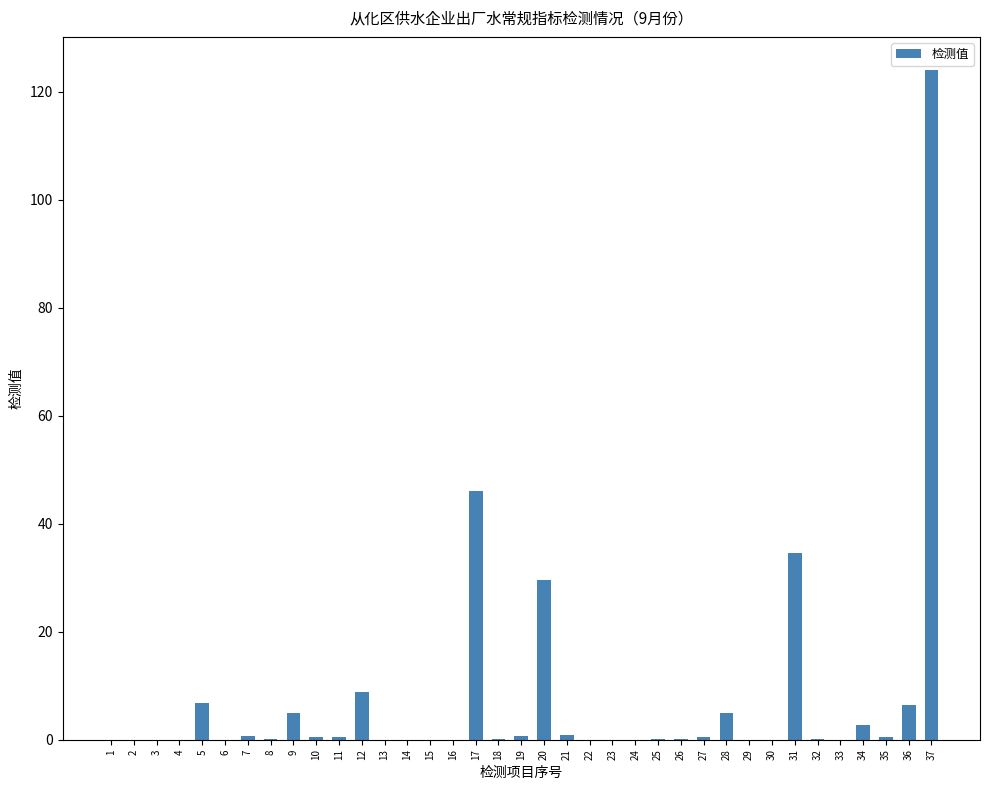

At which label is the value closest to 62?

17